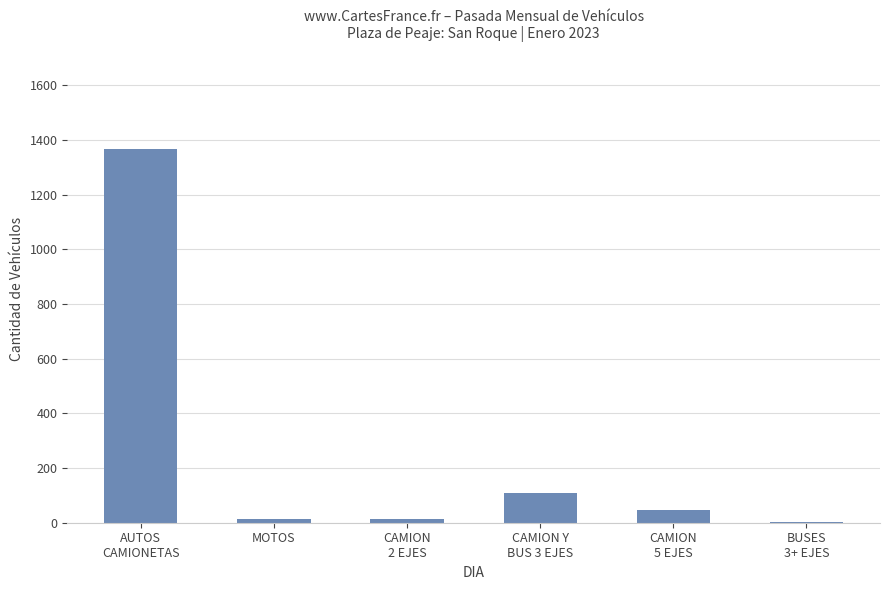

The chart shows a value of 2451.6 at AUTOS
CAMIONETAS. True or false?

False